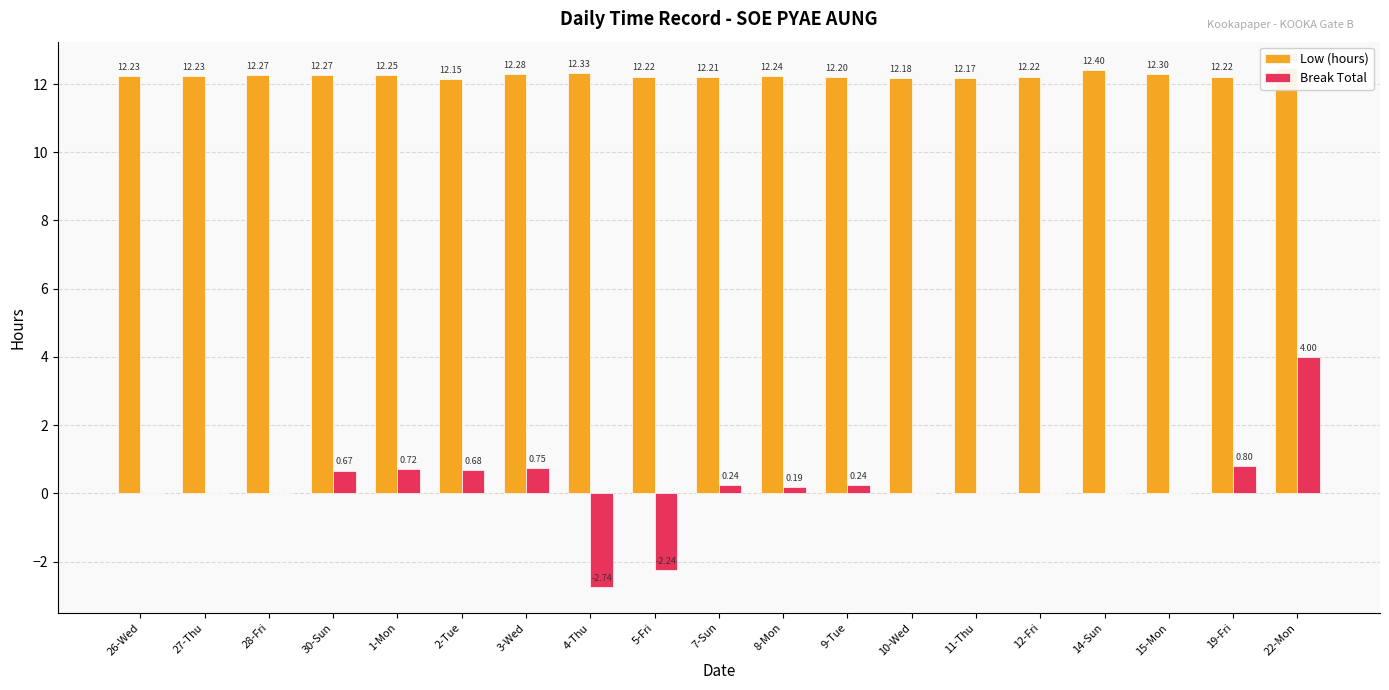

What position from the right is 1-Mon?

15